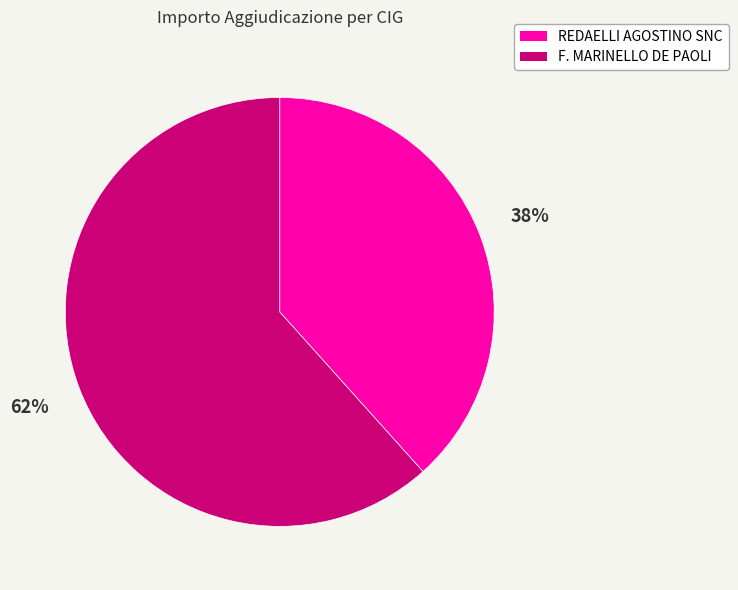

How many slices are in this pie chart?

2